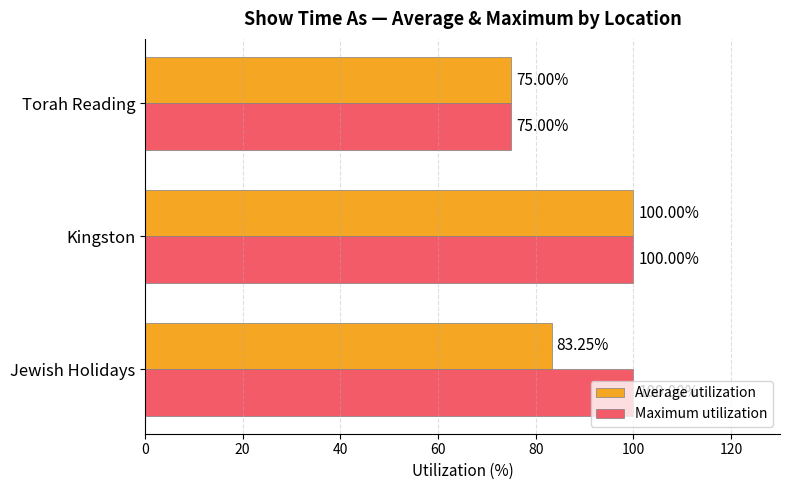

What is the sum of all Maximum utilization values?

275.0